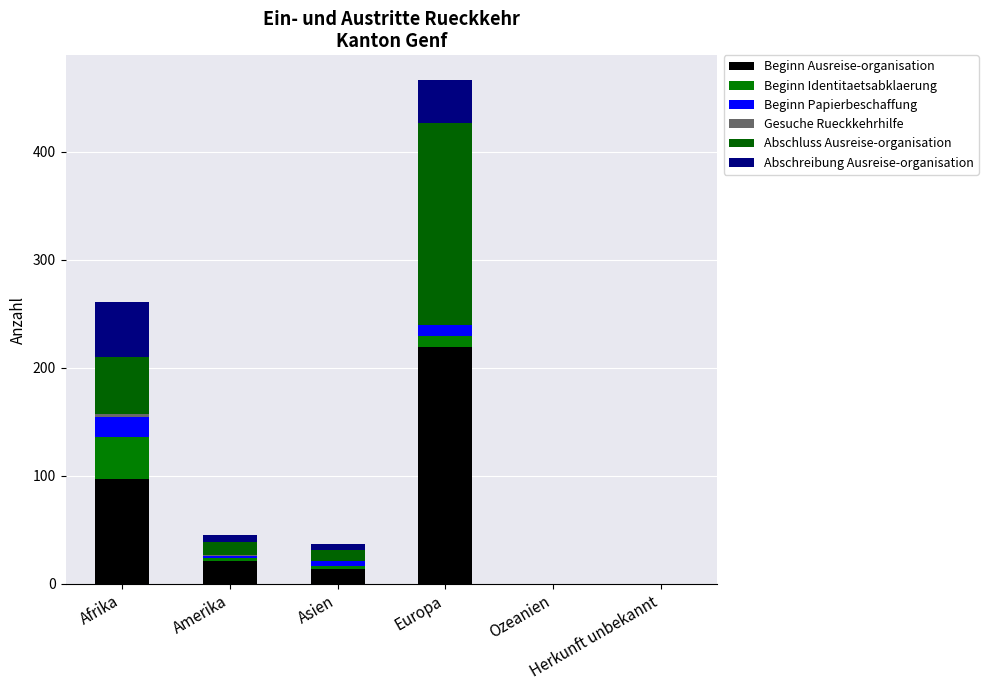

Rank the series at Herkunft unbekannt from highest to lowest value.

Beginn Ausreise-organisation, Beginn Identitaetsabklaerung, Beginn Papierbeschaffung, Gesuche Rueckkehrhilfe, Abschluss Ausreise-organisation, Abschreibung Ausreise-organisation